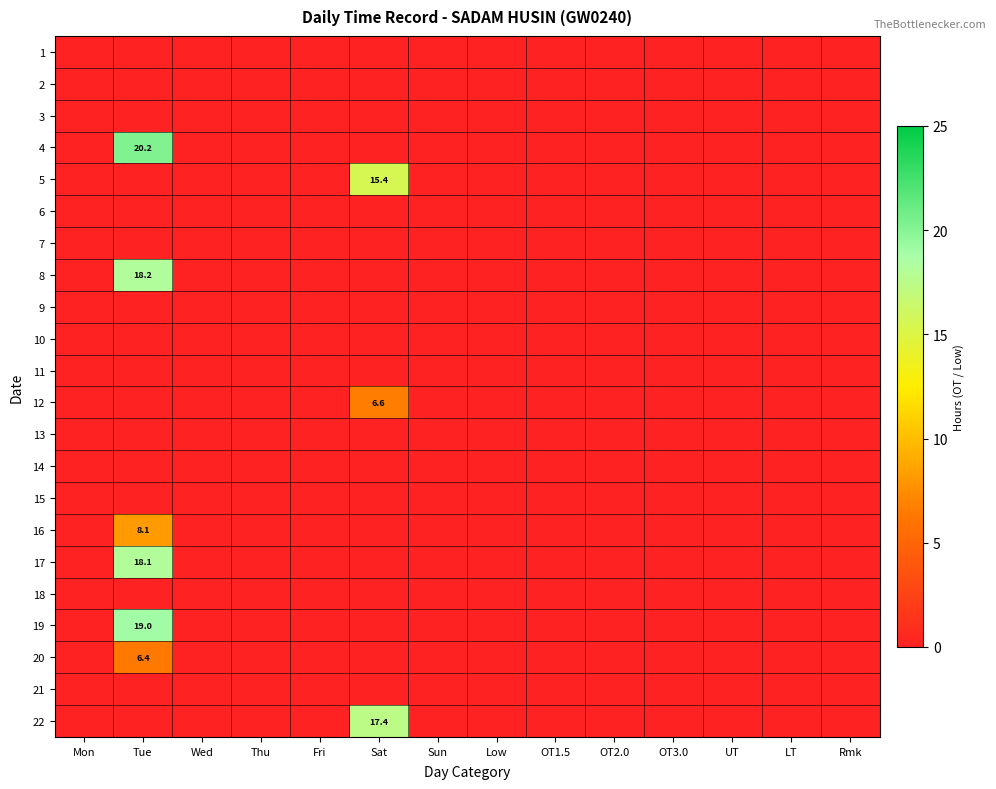

Count the number of data series in this chart.

22